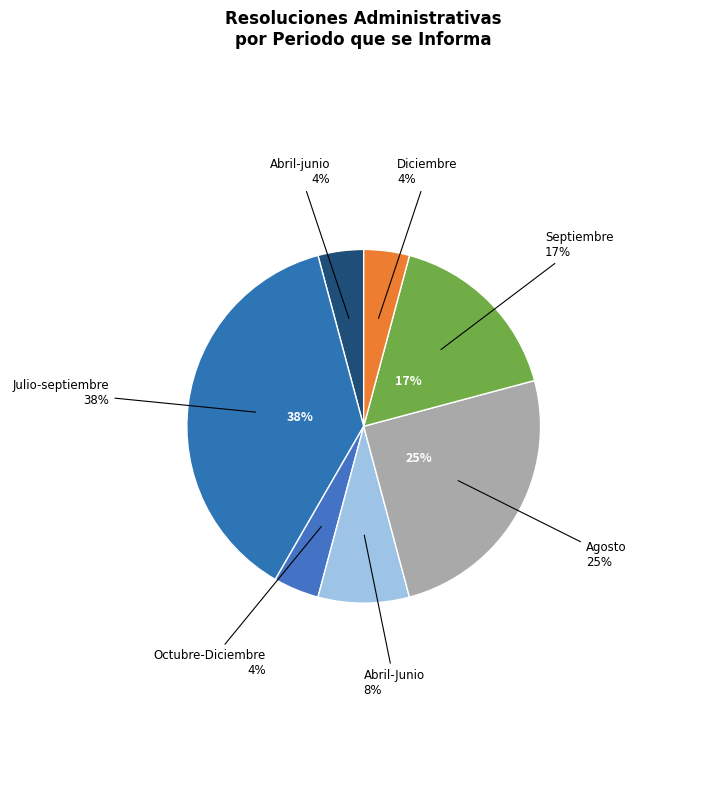

Combined, do Agosto and Abril-junio account for over 50%?

No